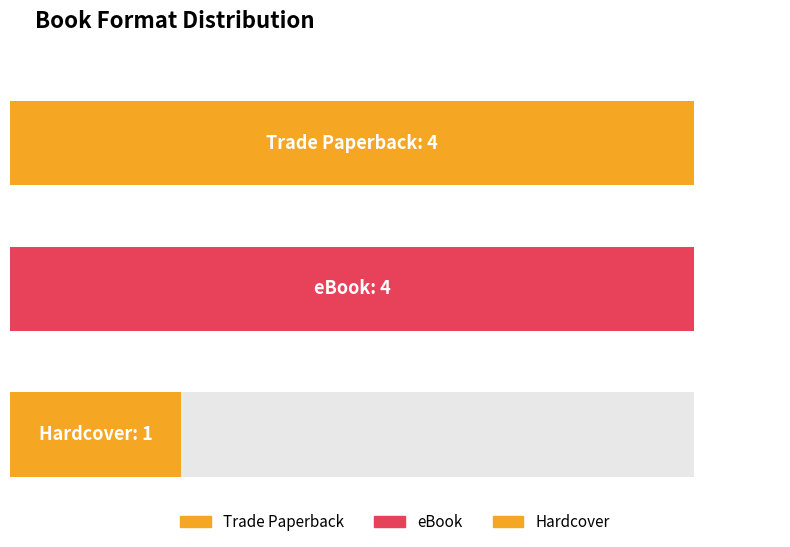

What is the sum of all values?

9